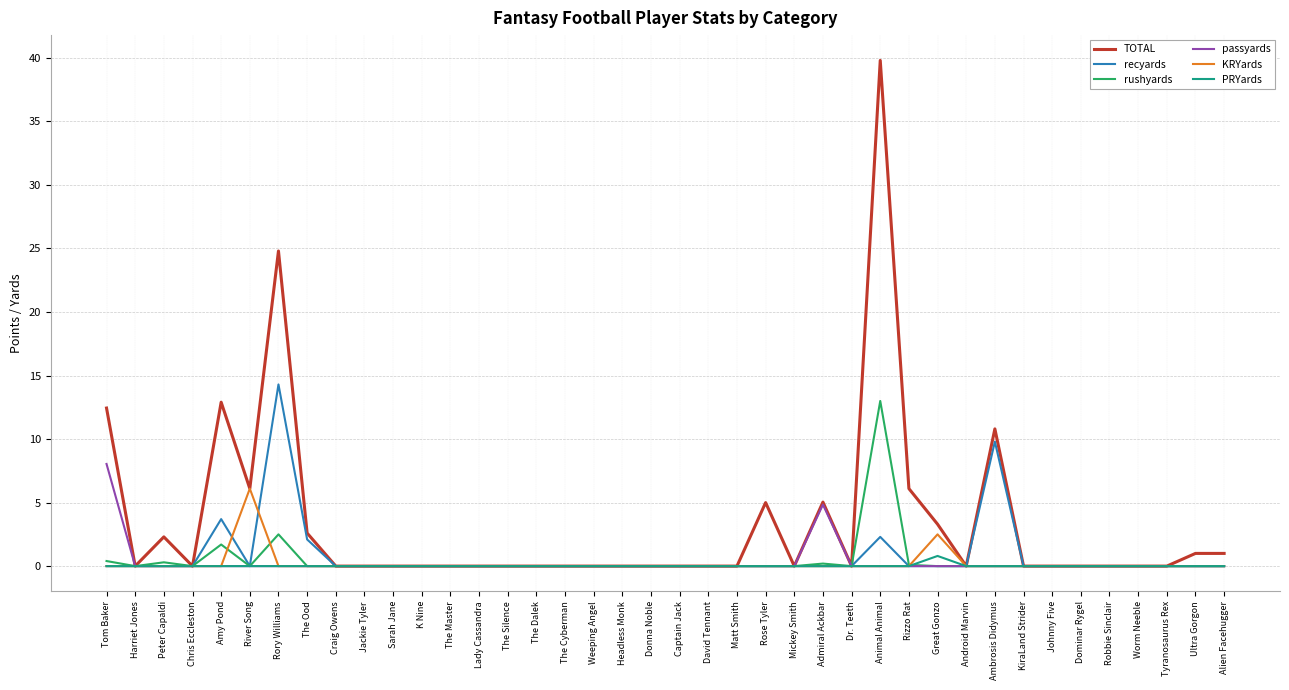

At which category is the sum across all series the highest?

Animal Animal